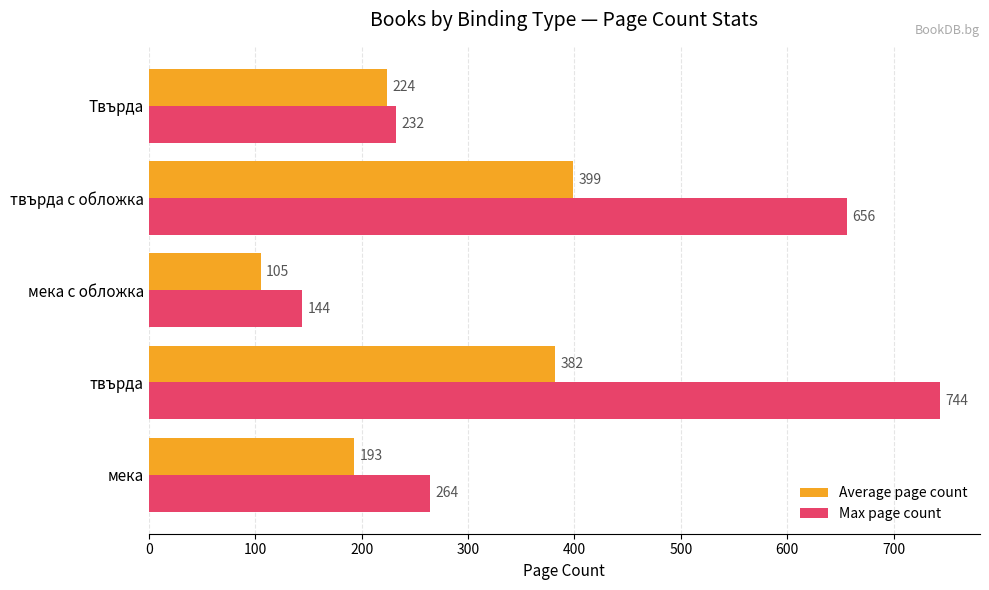

Which series has the largest range (max minus min)?

Max page count